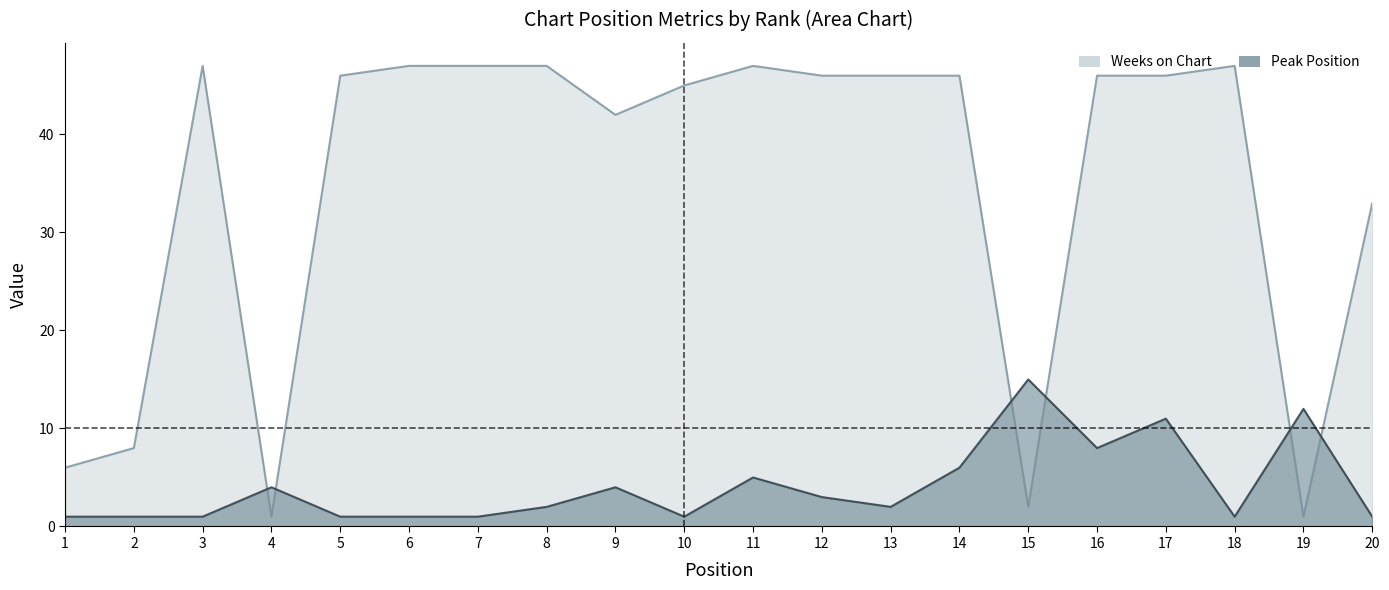

Which series ends up on top after the final intersection of Weeks on Chart and Peak Position?

Weeks on Chart